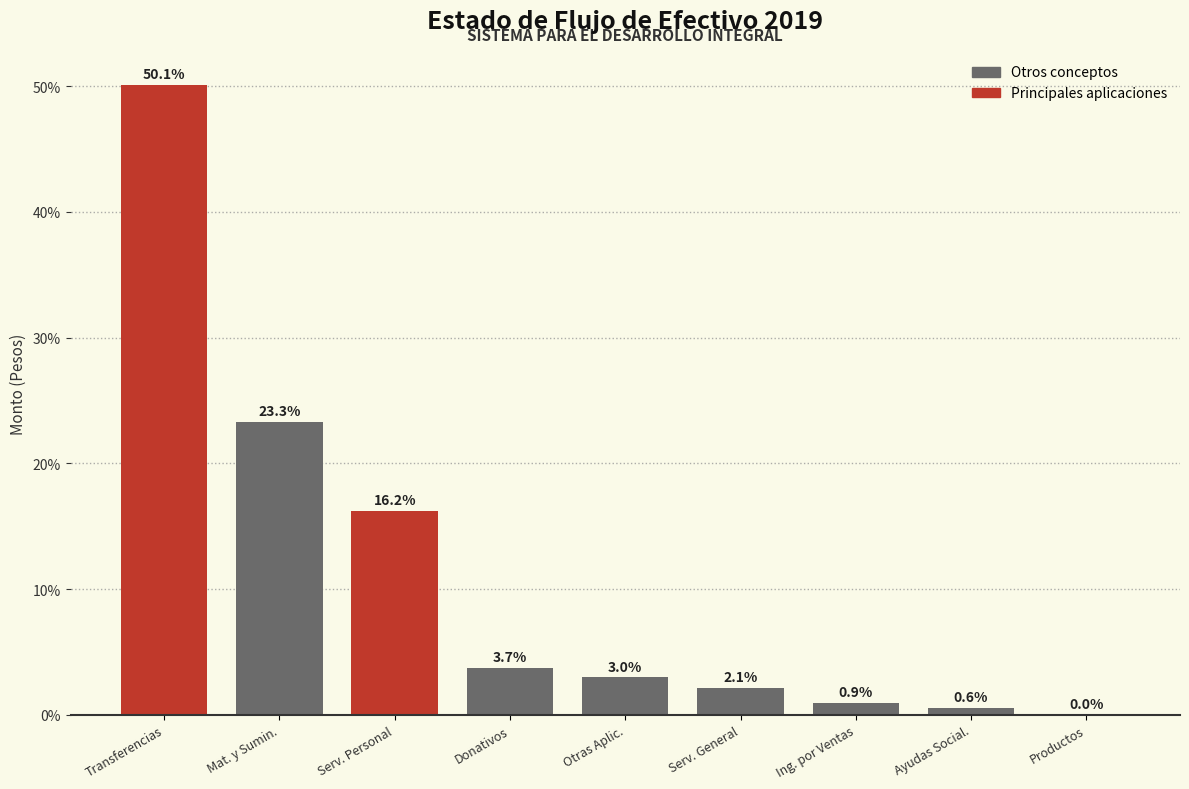

At which label is the value closest to 25?

Mat. y Sumin.